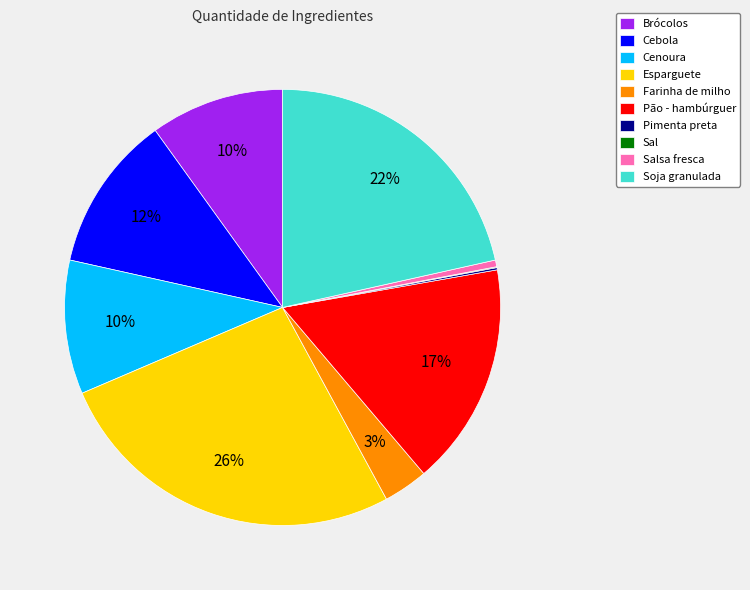

Which has a higher value, Cebola or Pão - hambúrguer?

Pão - hambúrguer